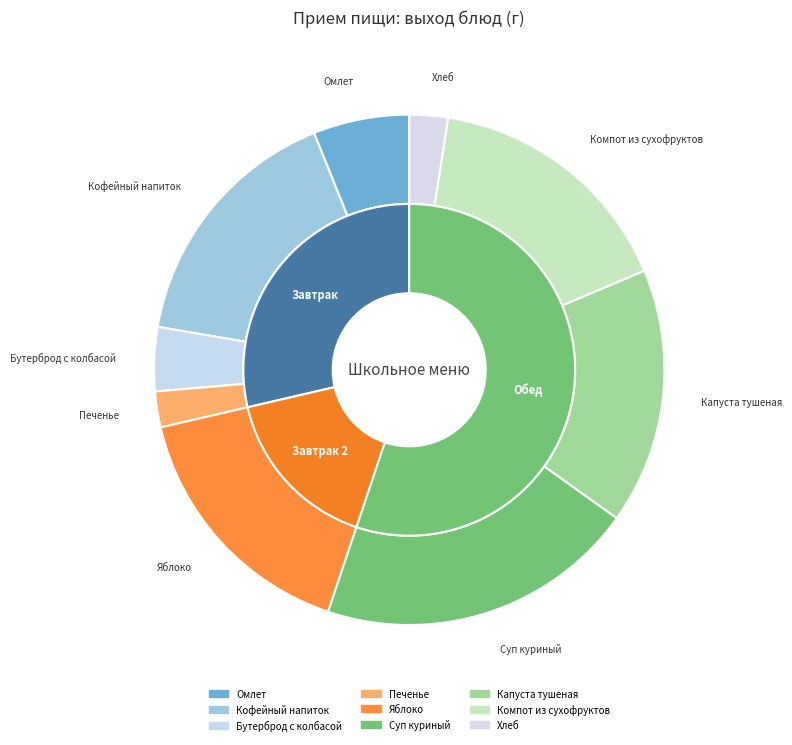

To the nearest percent, what percentage of the pie is Капуста тушеная?

16%